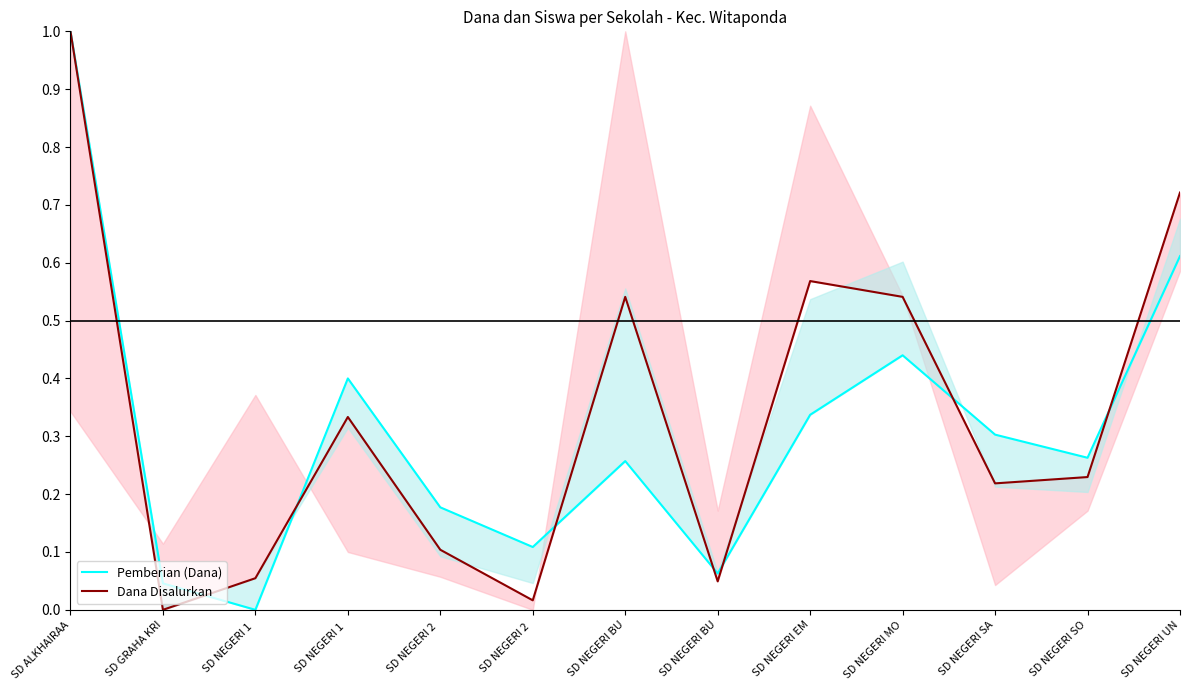

What is the difference between the Pemberian (Dana) values at SD NEGERI MO and SD NEGERI BU?

0.4